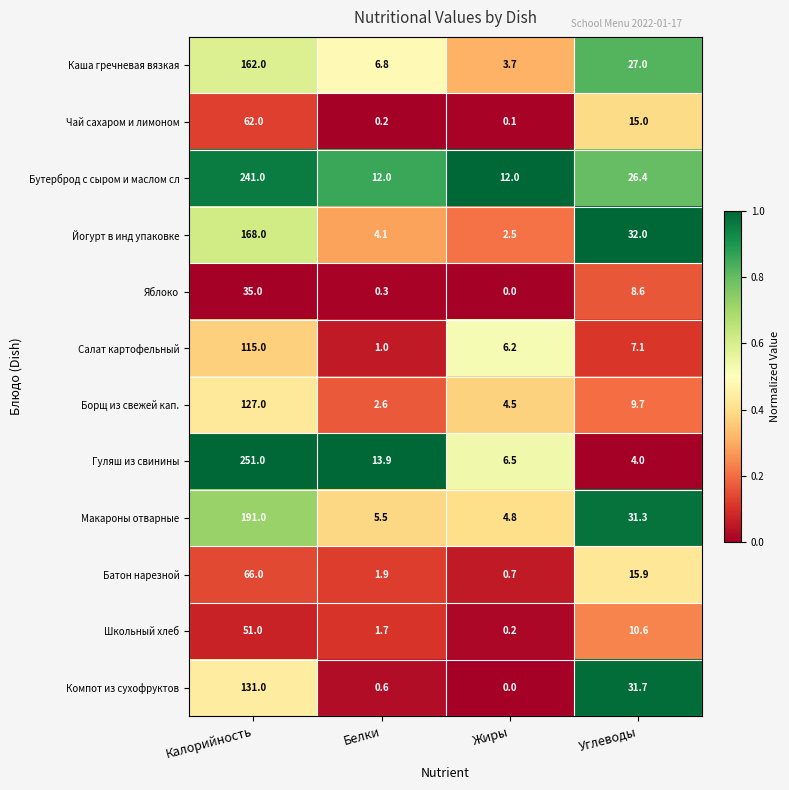

Between Калорийность and Белки, which series saw the biggest shift?

Гуляш из свинины